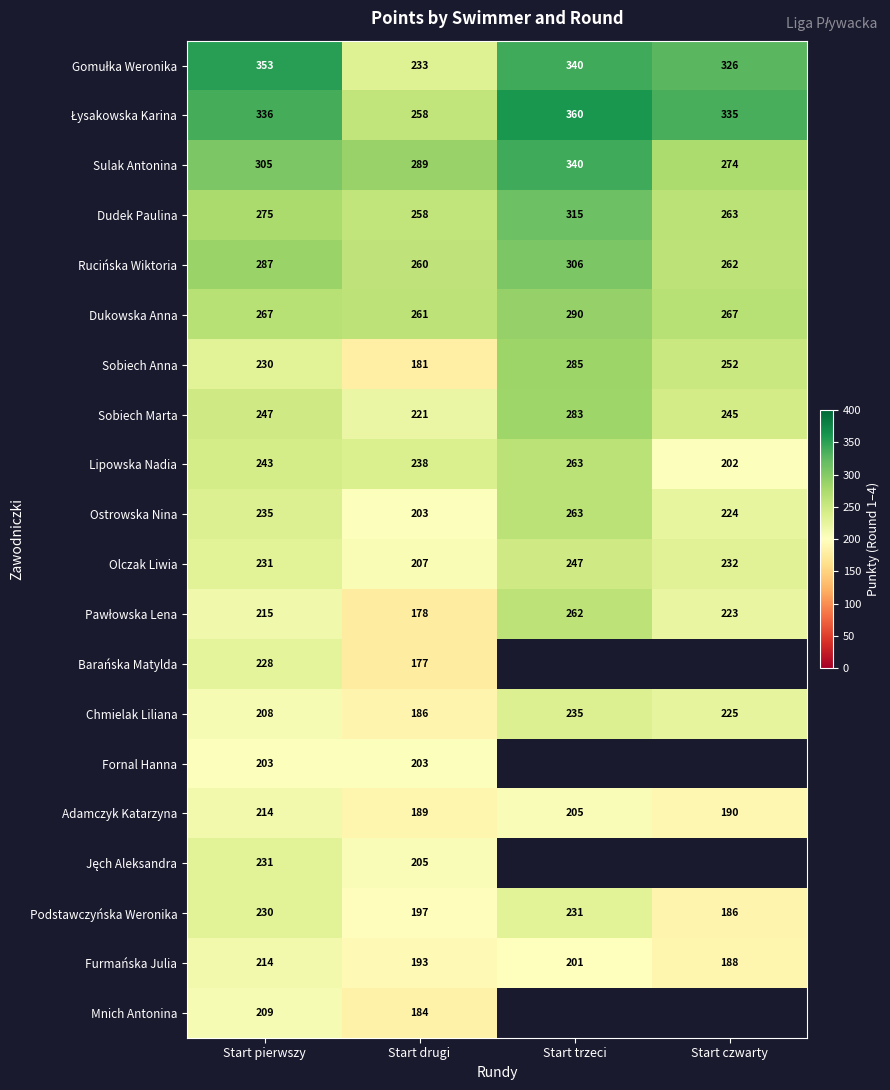

Where is Furmańska Julia nearest to the value 201?

Start trzeci